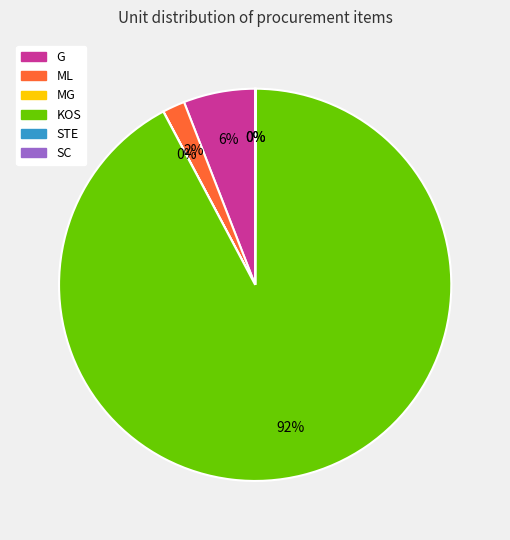

What is the largest slice in the pie chart?

KOS